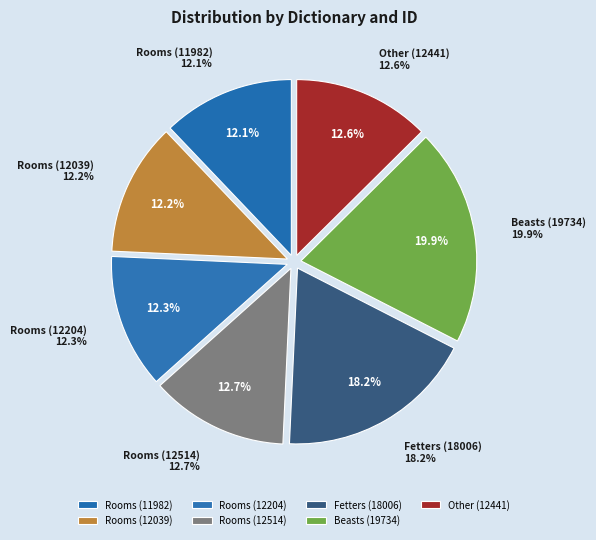

Count the number of slices in the pie.

7